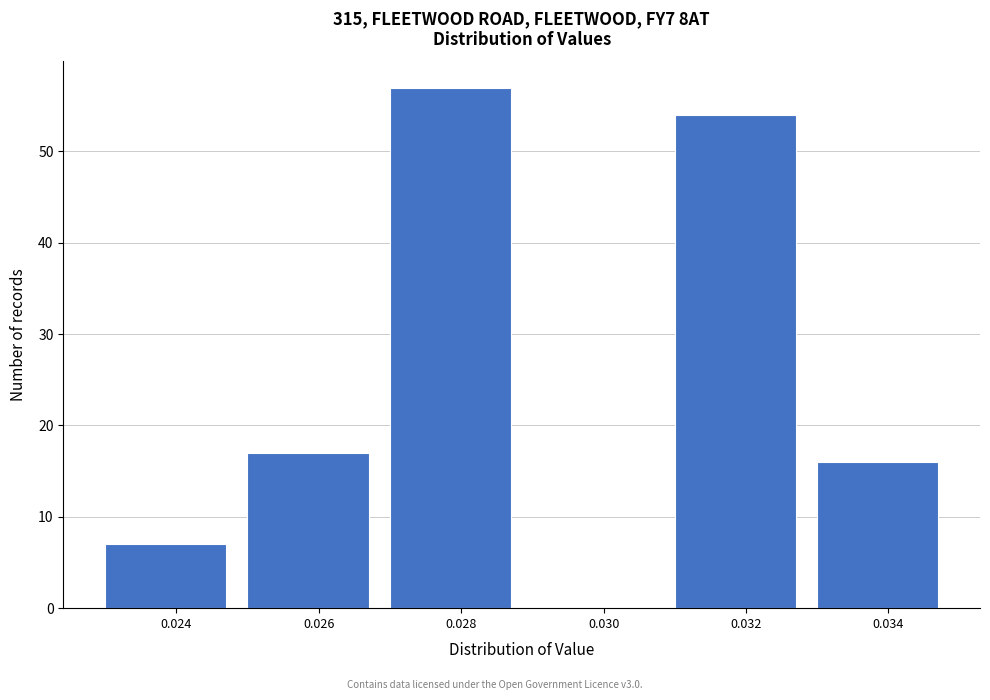

Reading left to right, list all the values displayed in this chart.

0.024=7	0.026=17	0.028=57	0.030=0	0.032=54	0.034=16